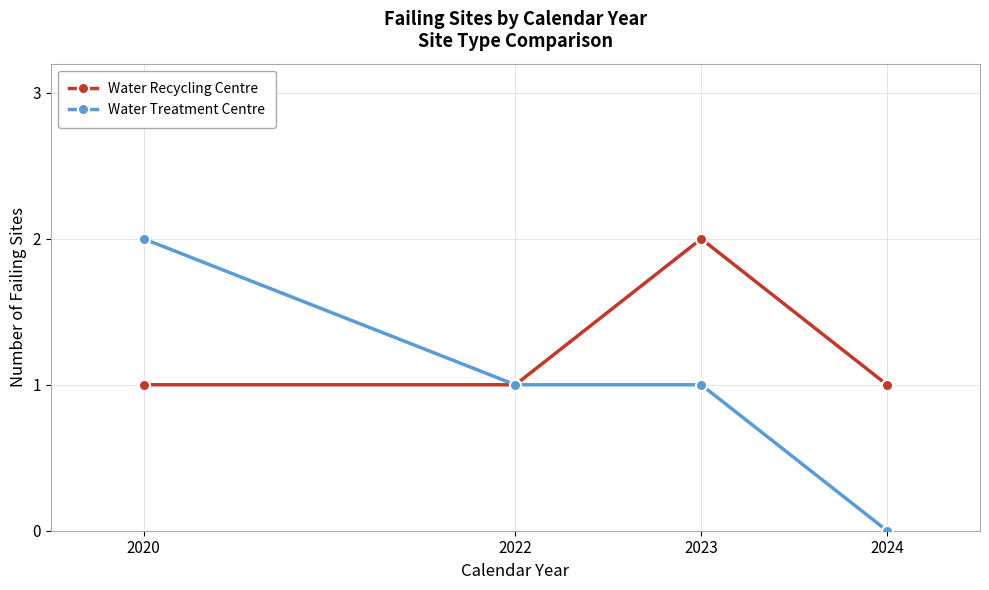

What is the total value across all series at 2020?

3